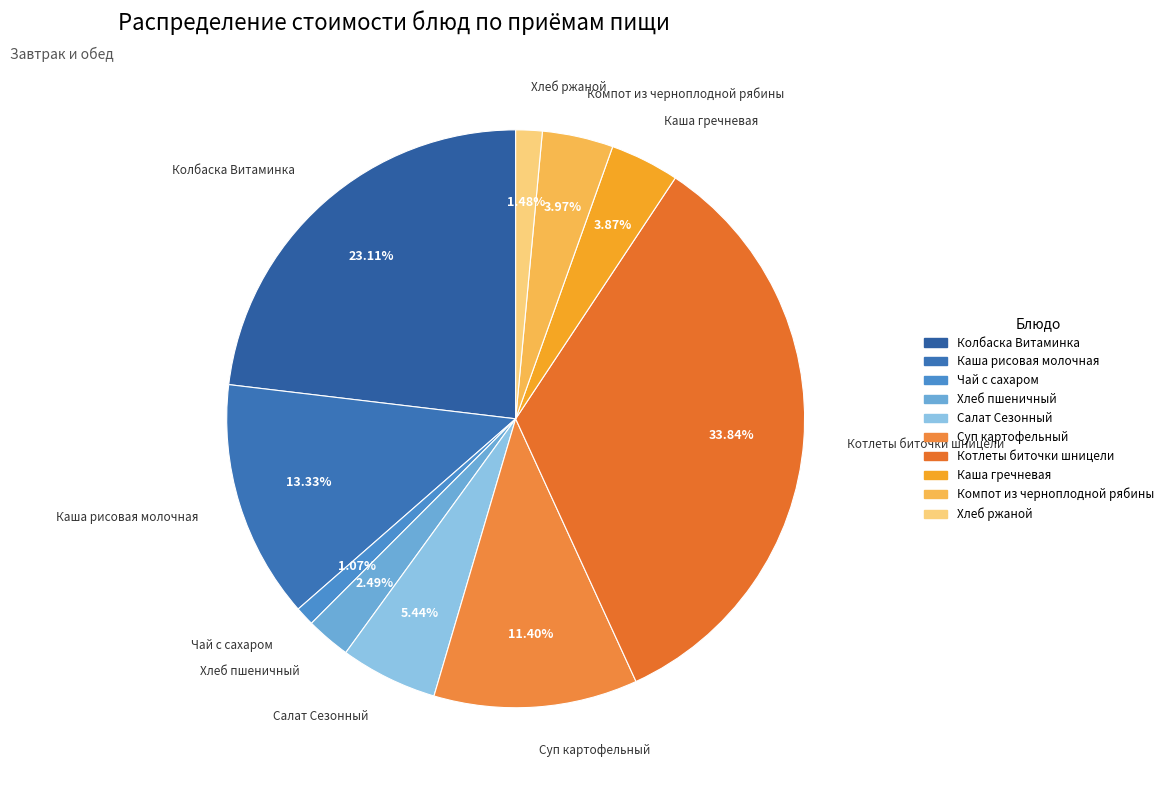

What is the largest slice in the pie chart?

Котлеты биточки шницели